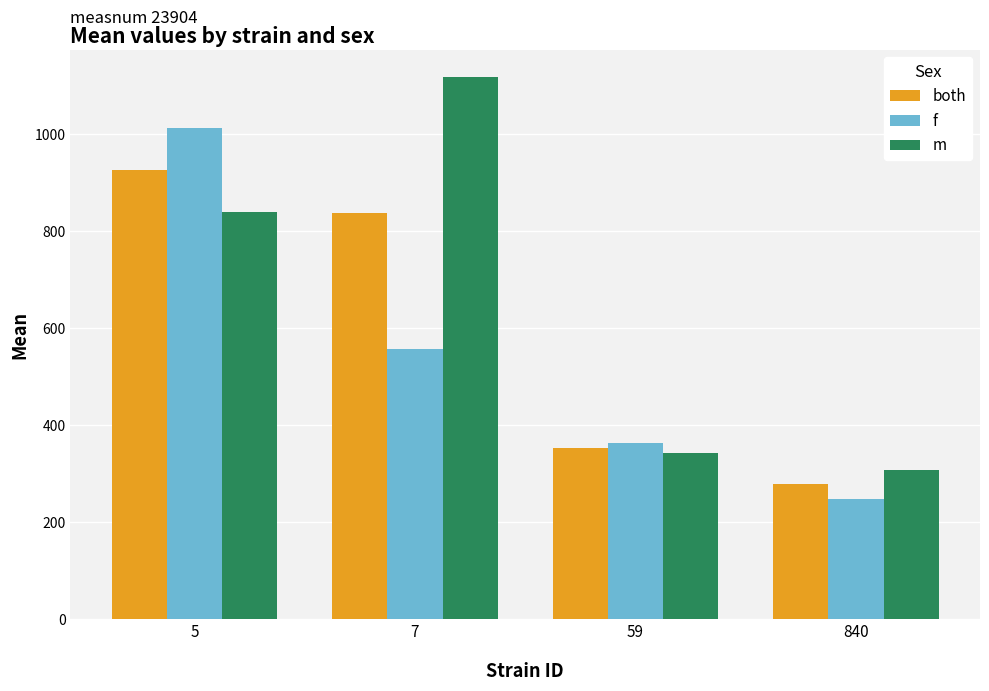

What is the total value across all series at 840?

834.6